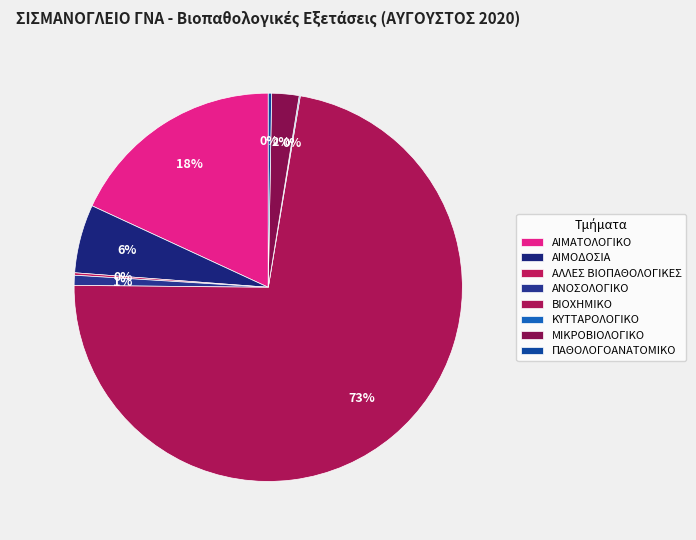

Does ΒΙΟΧΗΜΙΚΟ account for over 50% of the chart?

Yes